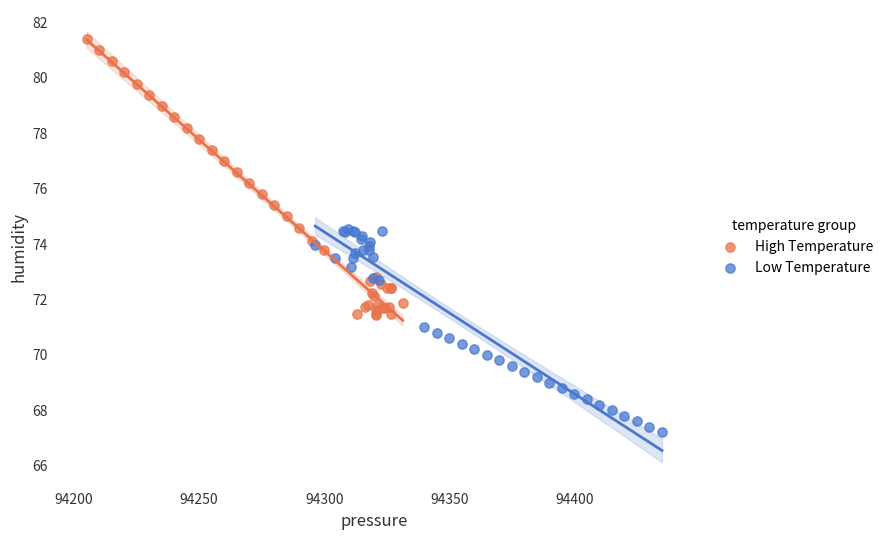

Which series reaches the minimum Y coordinate?

Low Temperature